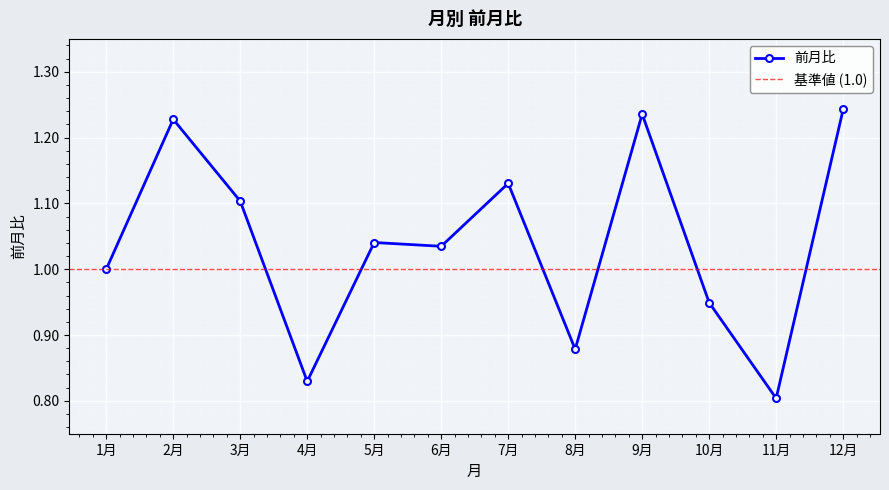

How many interior local peaks (higher than both neighbors) does the data have?

4